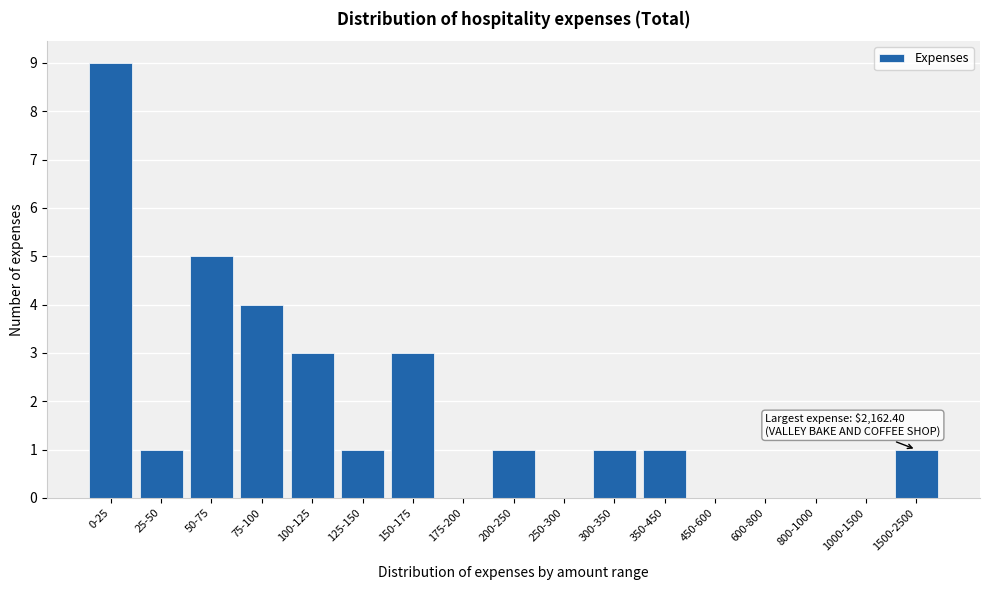

Reading left to right, transcribe all the data shown in this chart.

0-25=9	25-50=1	50-75=5	75-100=4	100-125=3	125-150=1	150-175=3	175-200=0	200-250=1	250-300=0	300-350=1	350-450=1	450-600=0	600-800=0	800-1000=0	1000-1500=0	1500-2500=1